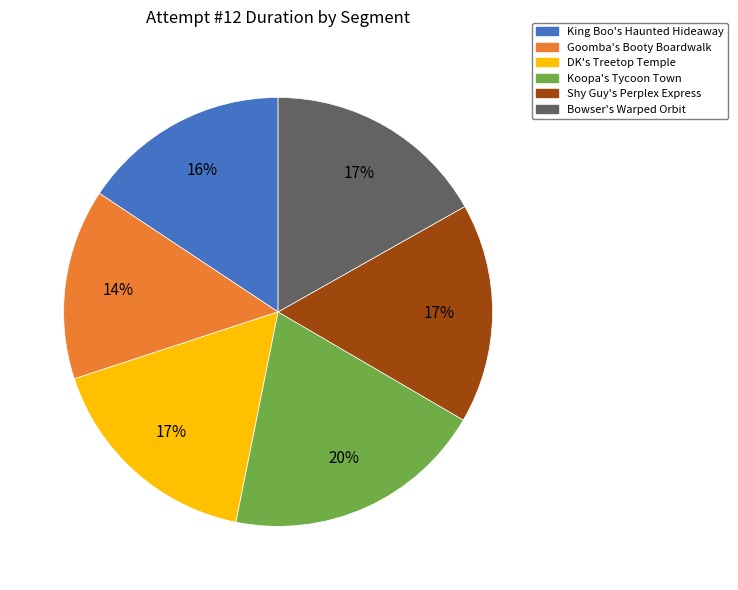

What is the smallest slice in the pie chart?

Goomba's Booty Boardwalk